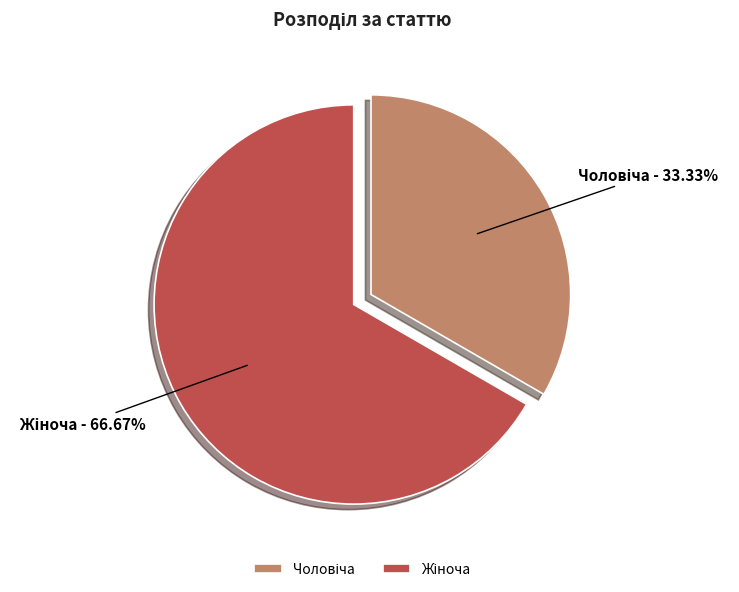

Does any single category account for the majority?

Yes